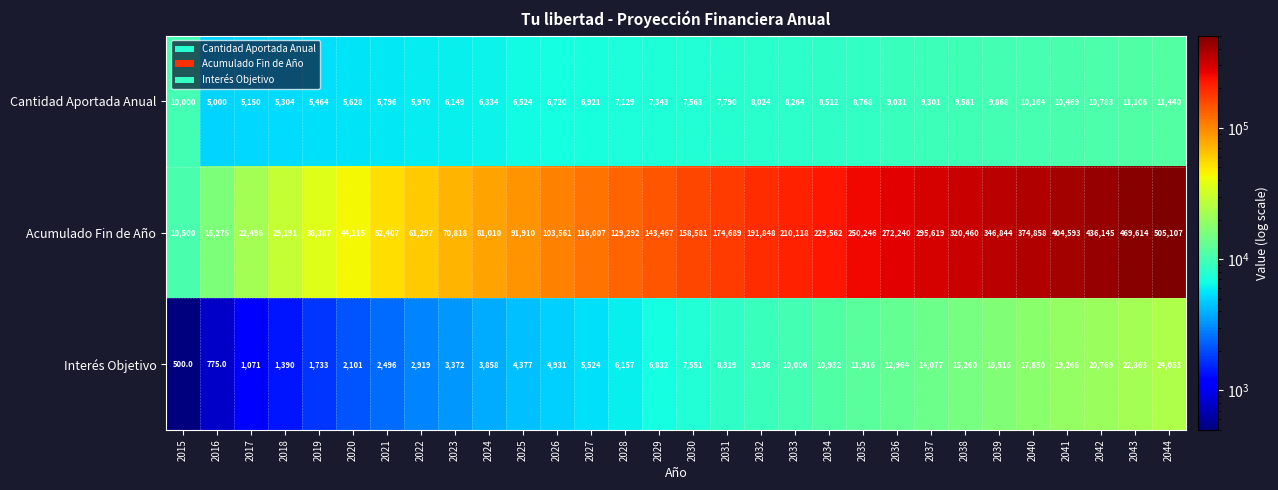

What is the minimum value shown in the chart?

500